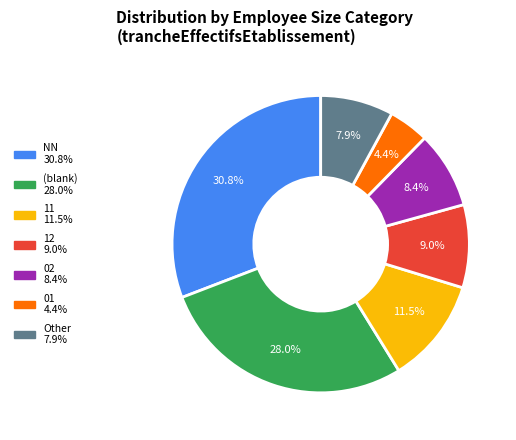

Is there any slice that represents more than half of the pie?

No